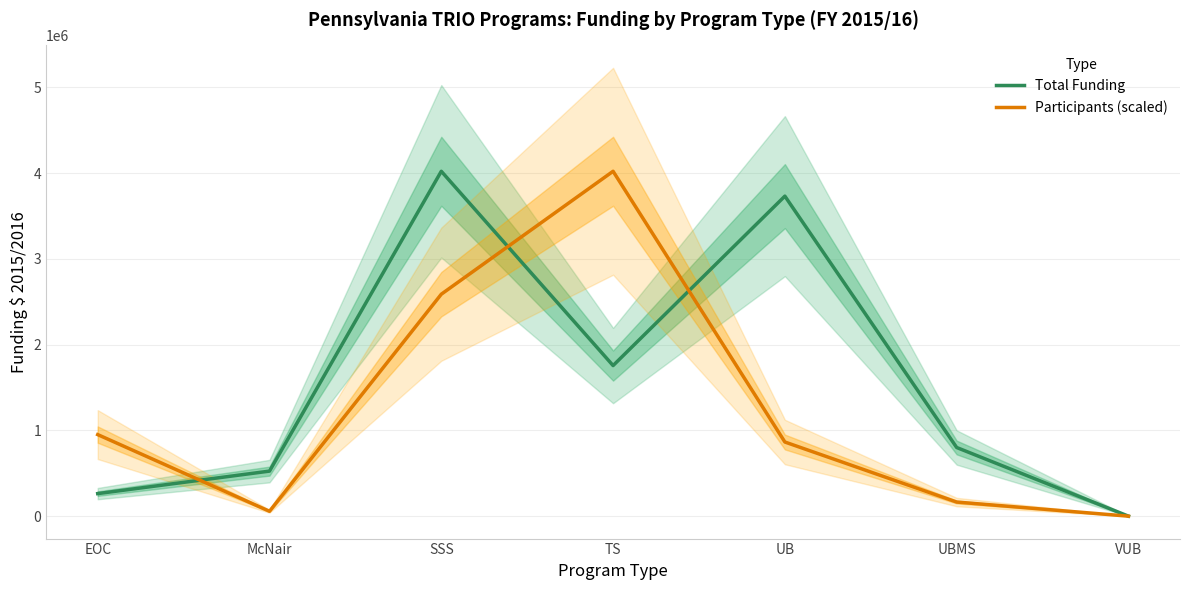

How many interior local valleys does the Total Funding series have?

1